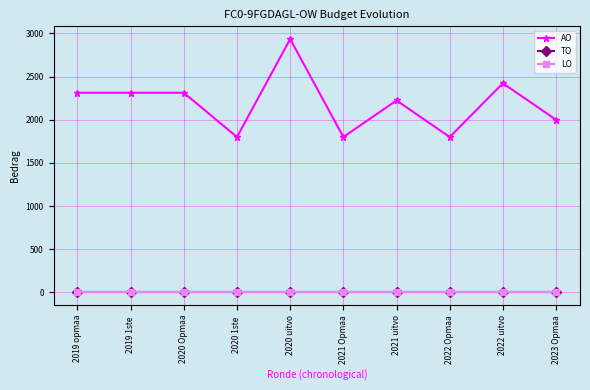

True or false: LO has a value of 0 at 2020 1ste .

True